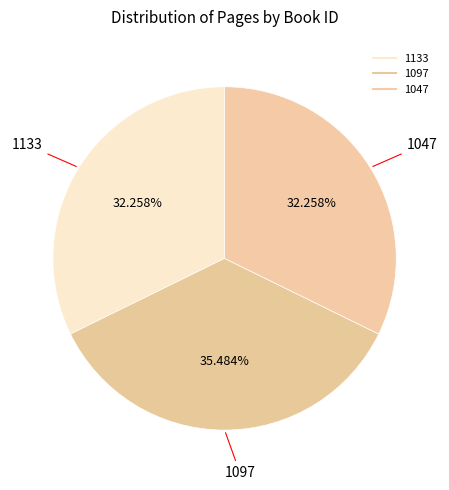

To the nearest percent, what portion does 1047 represent?

32%